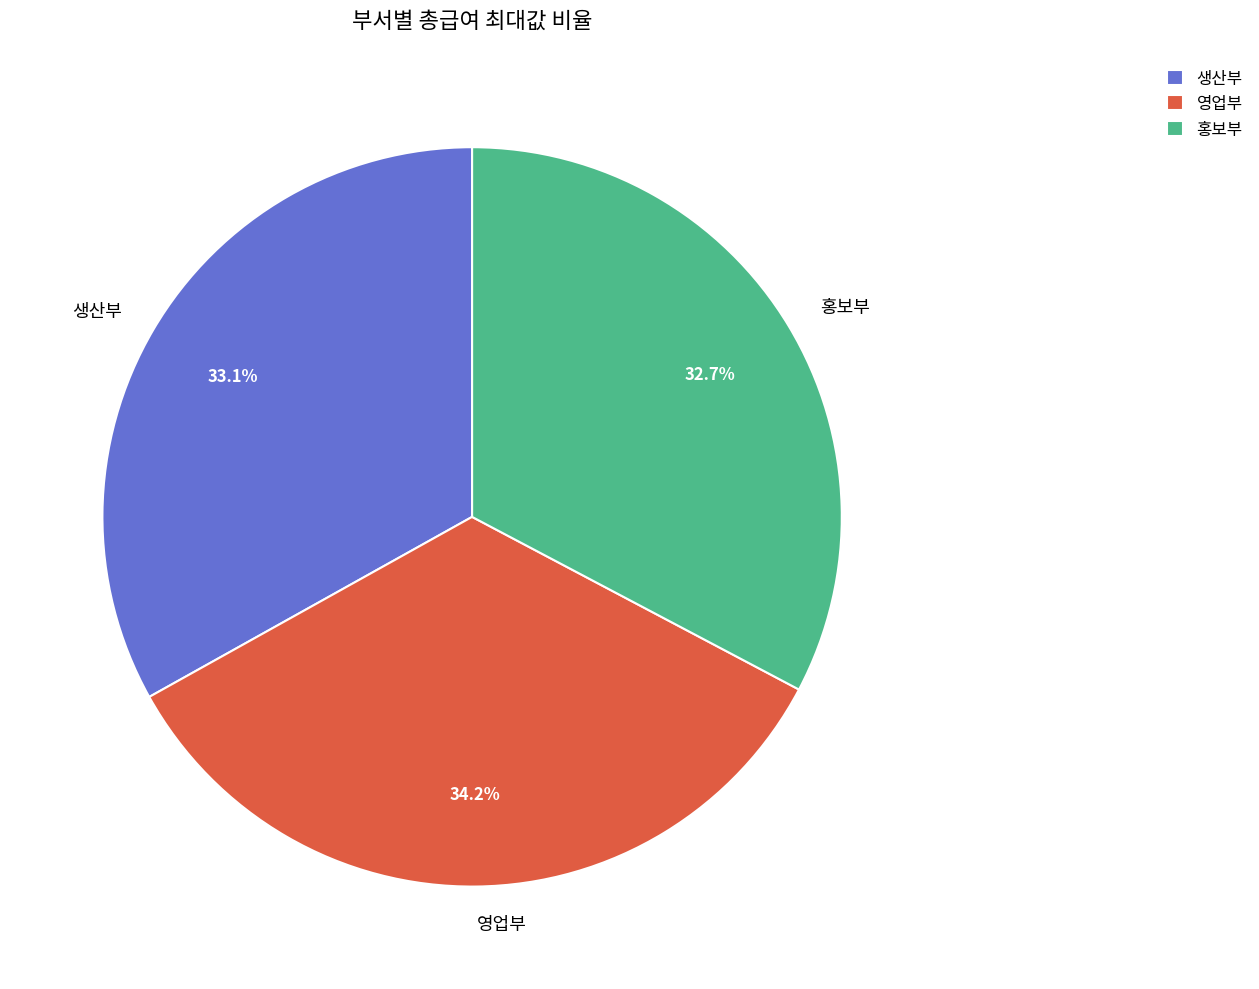

How many segments does this pie chart have?

3